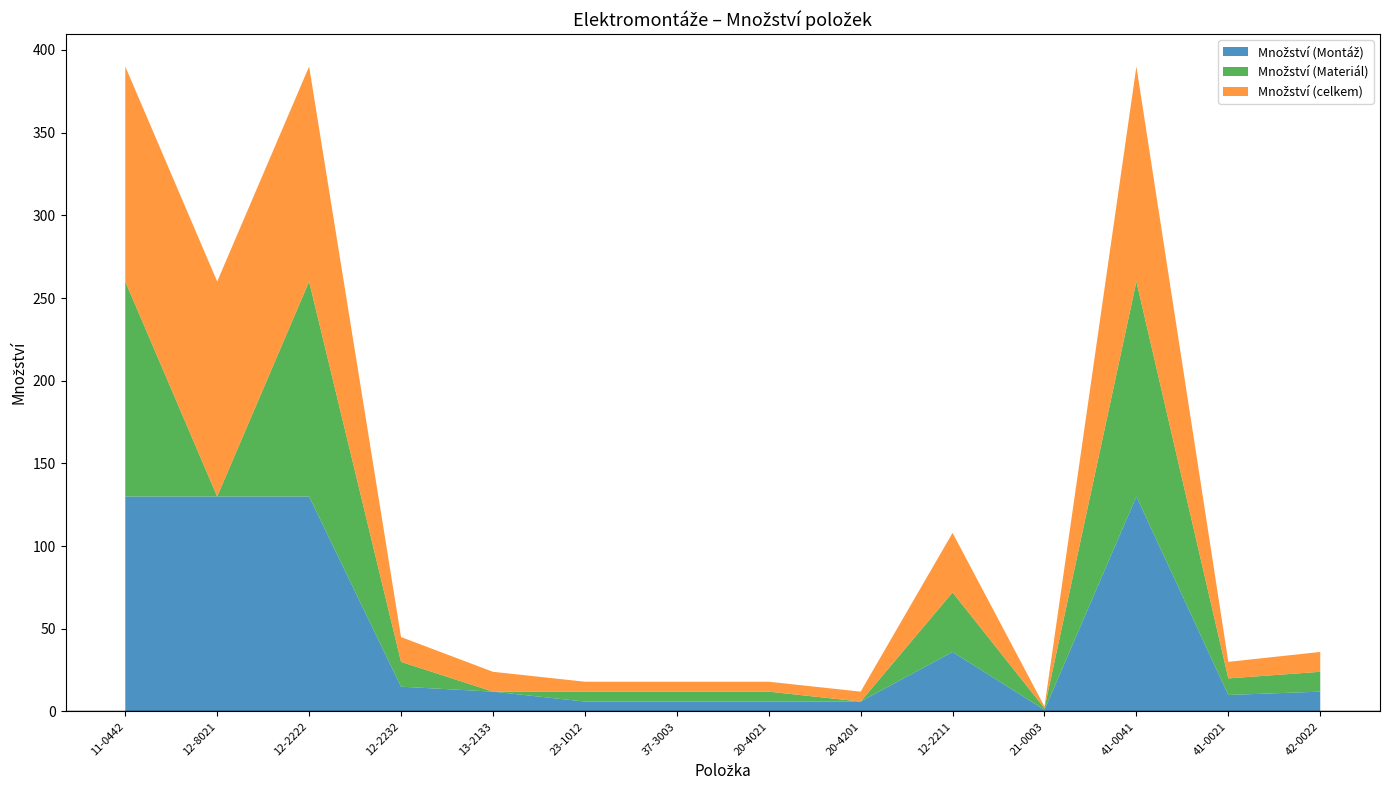

Reading right to left, transcribe all the data shown in this chart.

Množství (Montáž): 12	10	130	1	36	6	6	6	6	12	15	130	130	130
Množství (Materiál): 12	10	130	1	36	0	6	6	6	0	15	130	0	130
Množství (celkem): 12	10	130	1	36	6	6	6	6	12	15	130	130	130